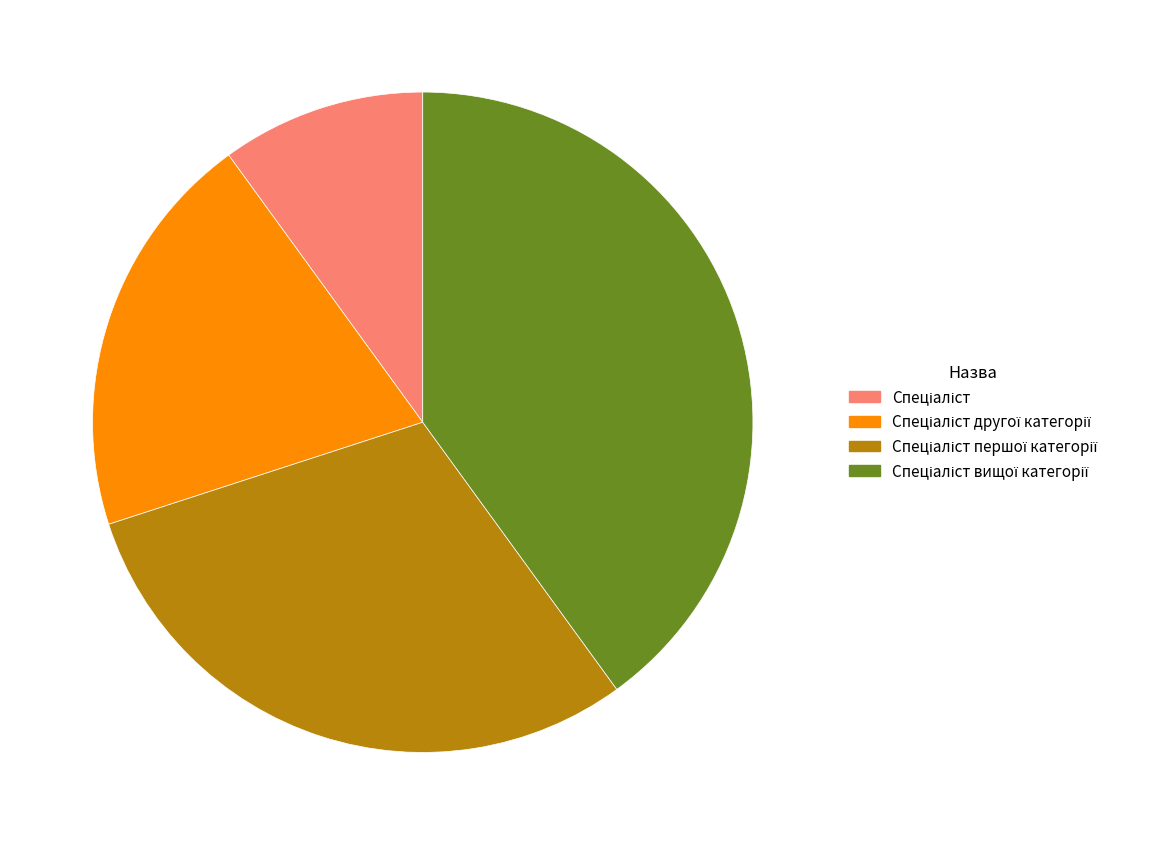

Is there a majority slice in this chart?

No